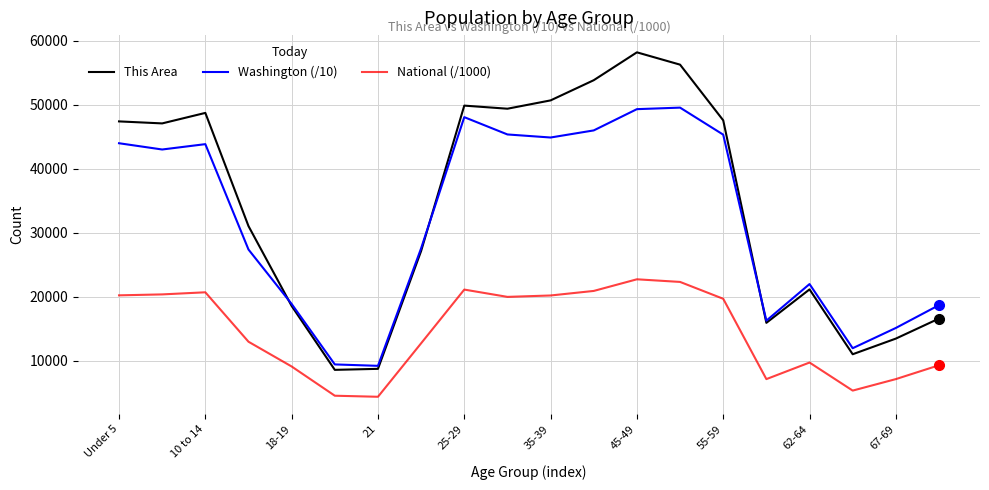

Which series has the widest spread of values?

This Area